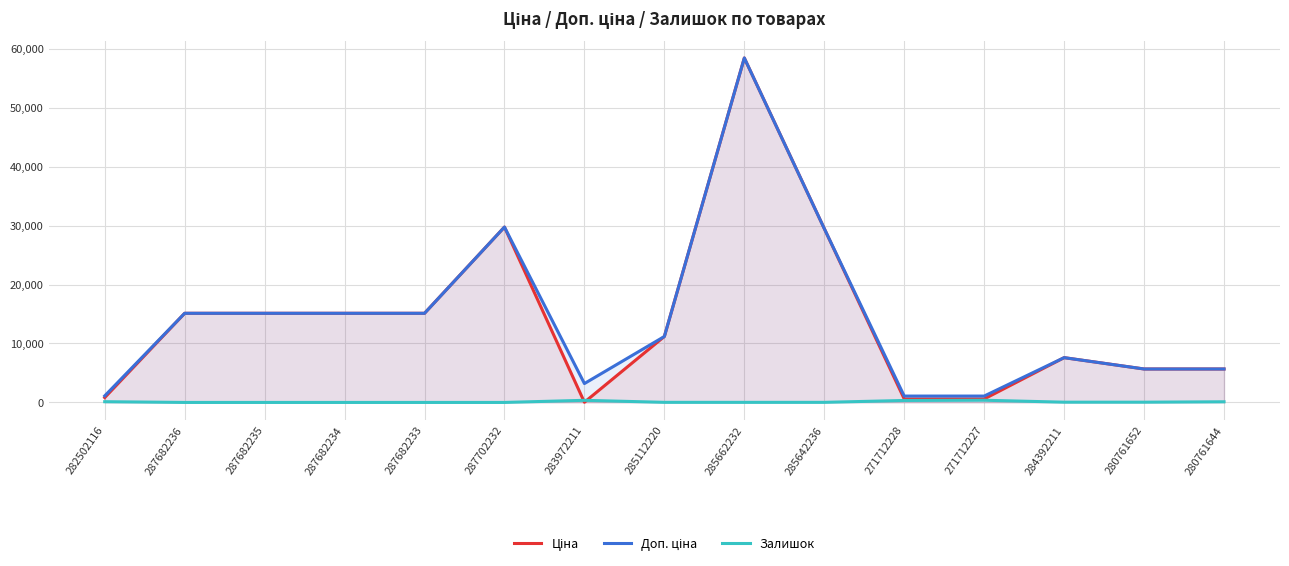

Which series has the widest spread of values?

Ціна